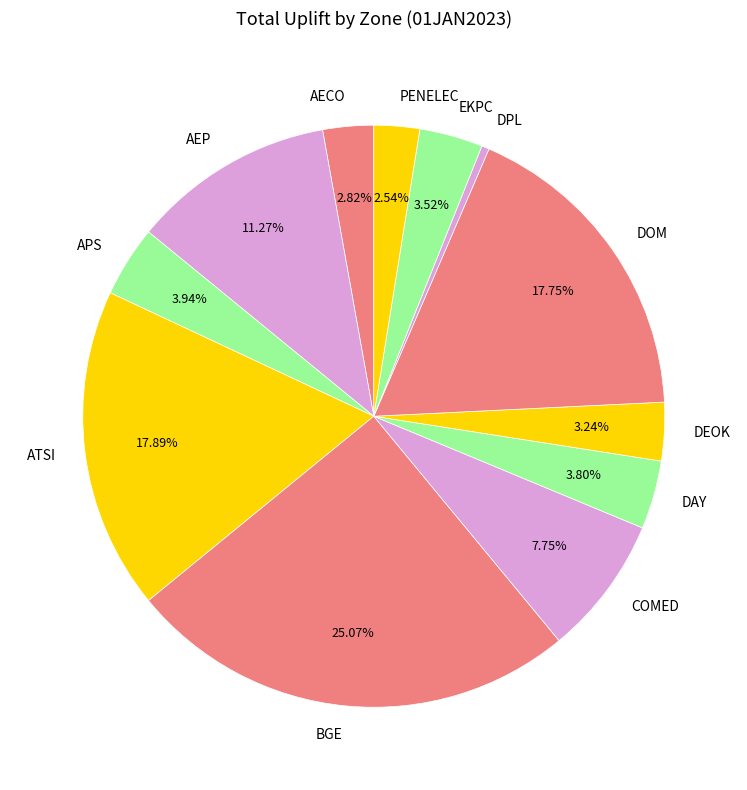

How much of the chart is everything except EKPC?

96.5%